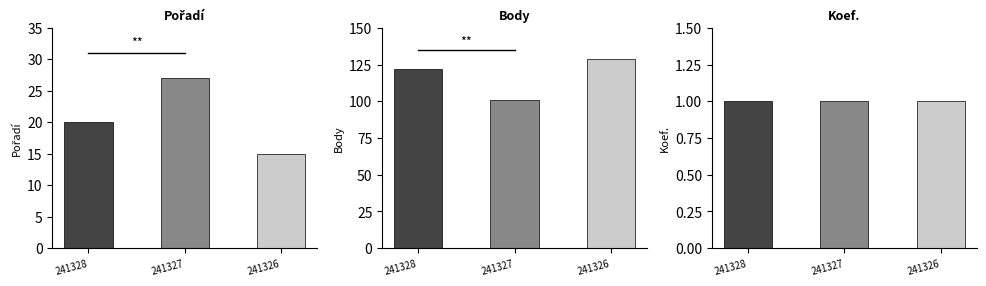

How many bars are there in each group?

3